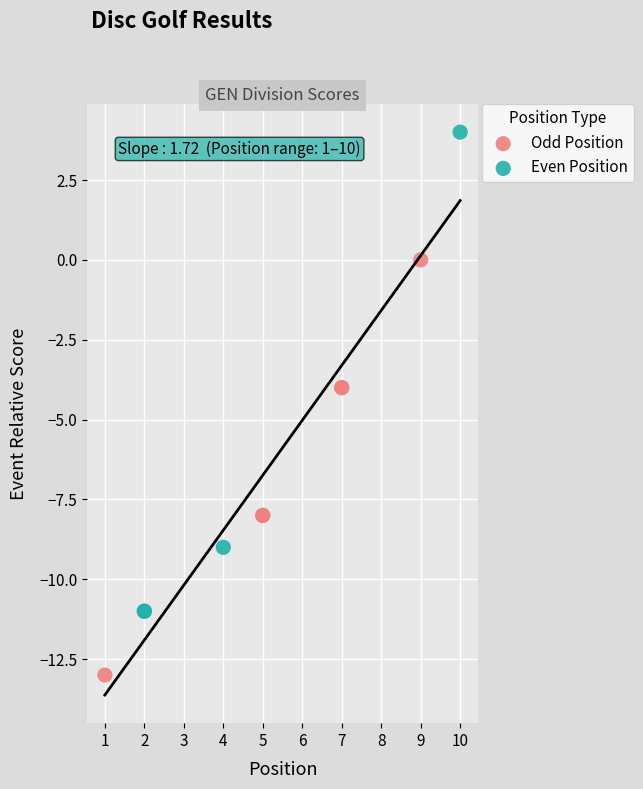

Which series contains the lowest Y value?

Odd Position